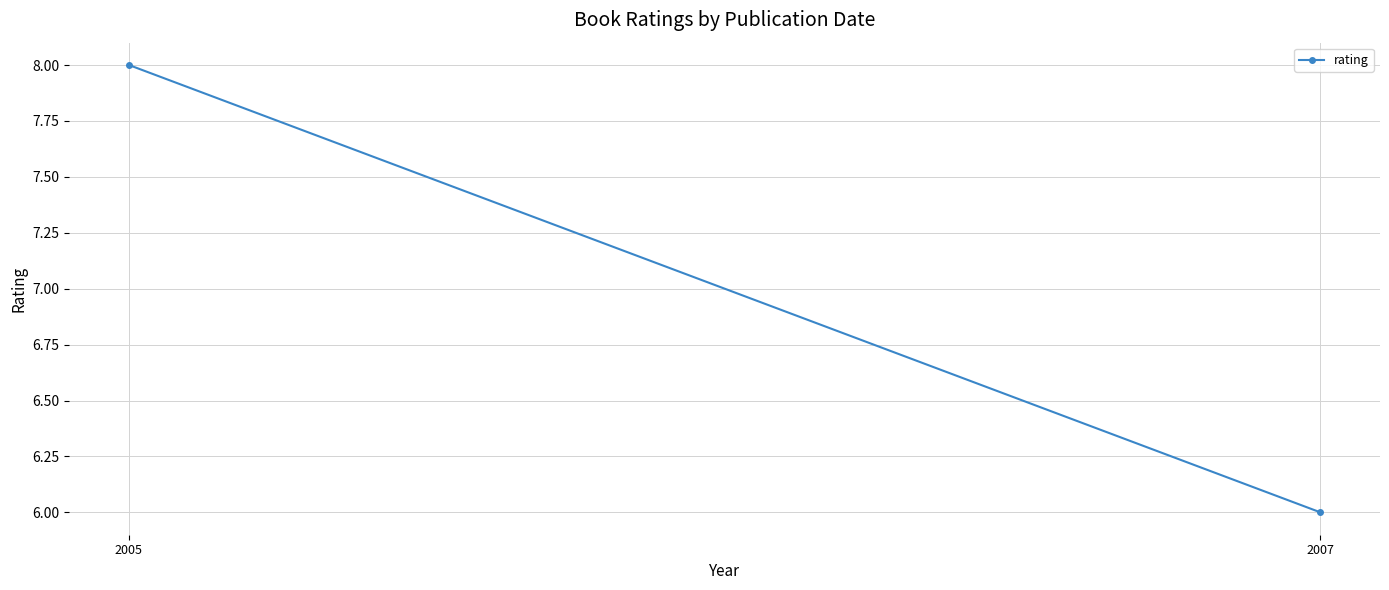

Which category has the highest value across all series?

2005